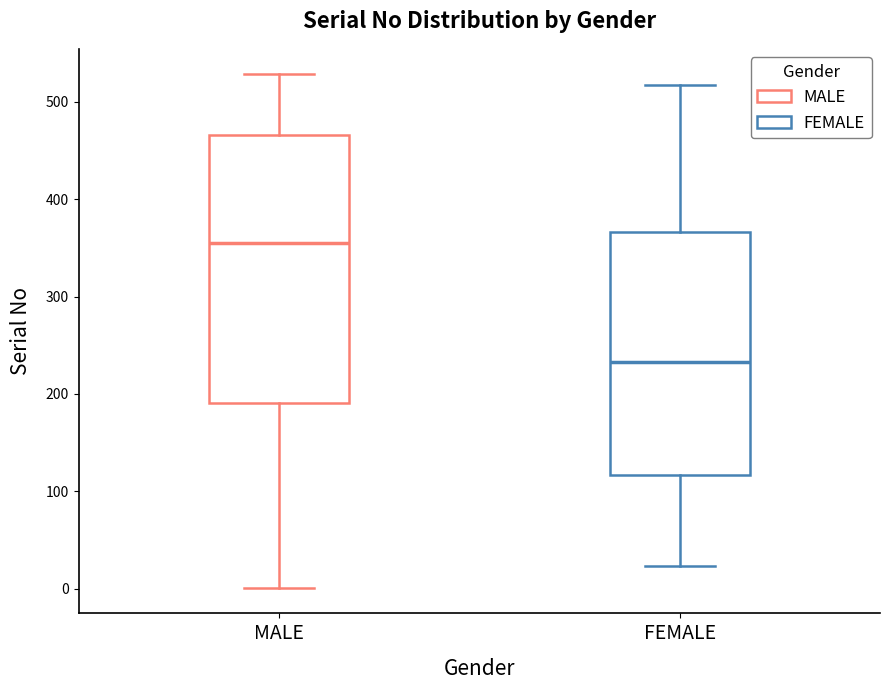

Reading left to right, read every box against the y-axis: the position of its median line, the range the box covers, and the ends of its whiskers. The values are not printed on the chart, so give them approximately, as read against the axis.

MALE: median 360, box 190 to 470, whiskers 0 to 530
FEMALE: median 230, box 120 to 370, whiskers 20 to 520